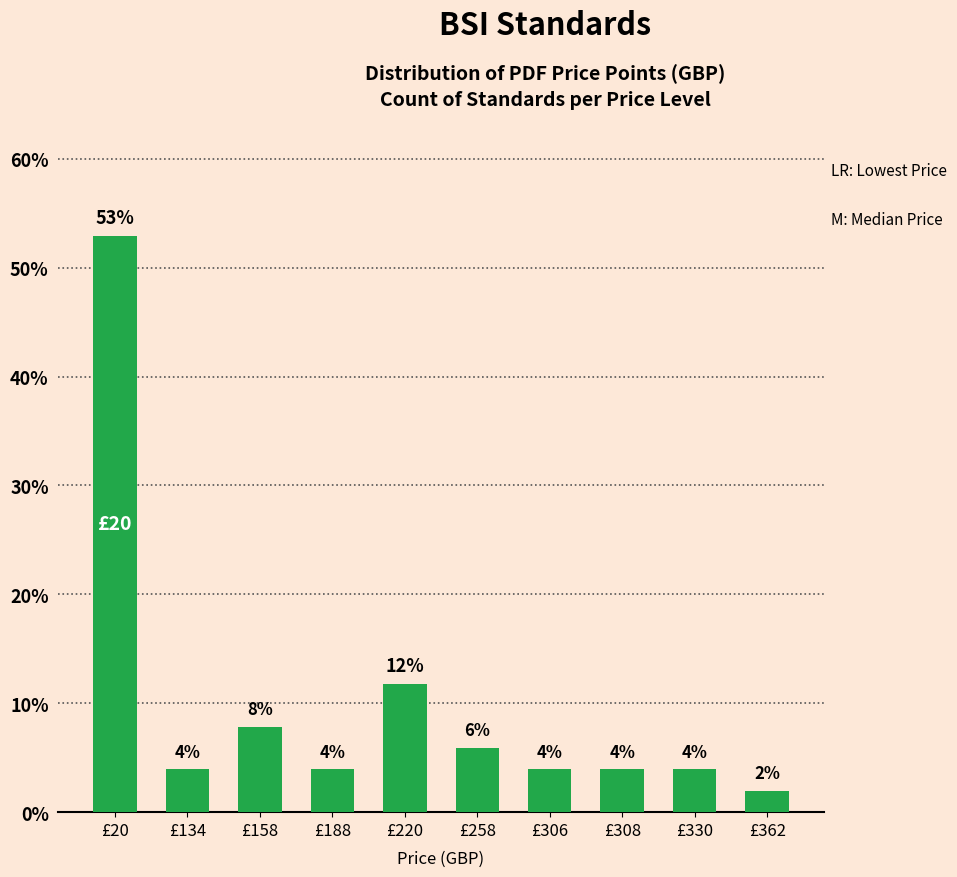

What is the value of the 9th bar from the left?

3.9